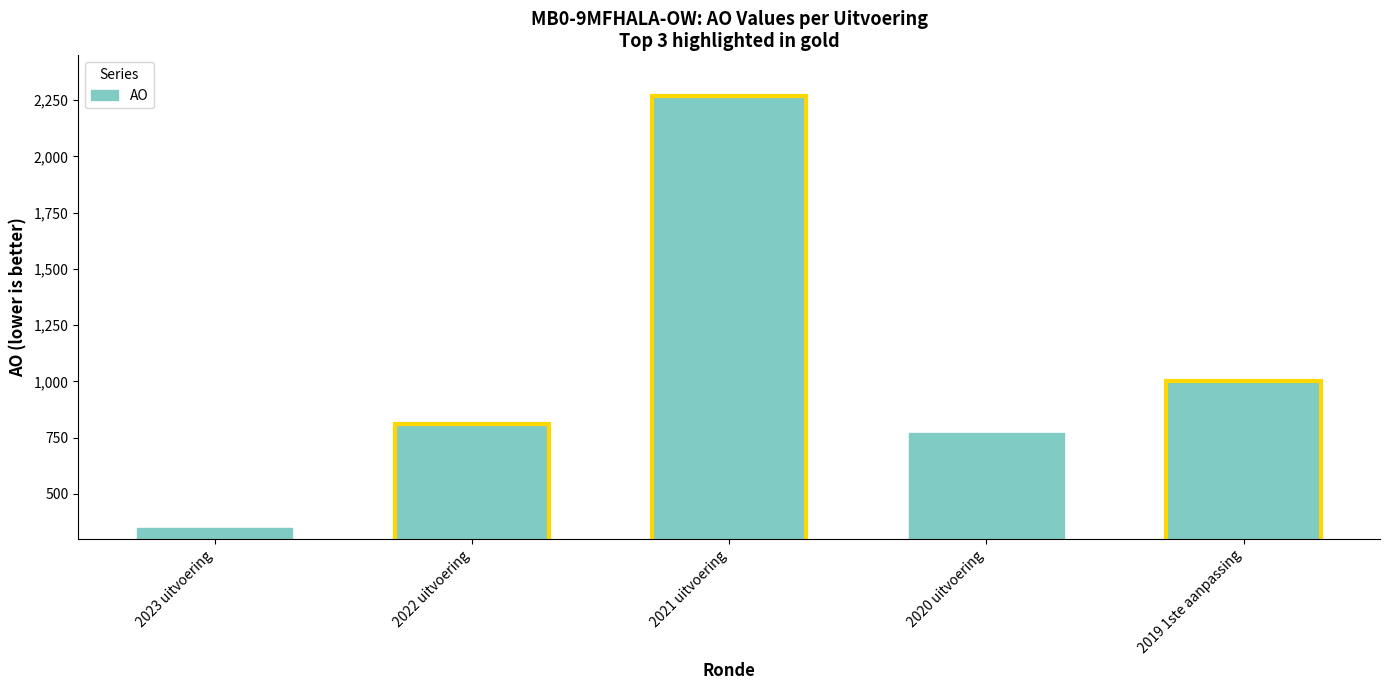

At which category does the chart reach its peak across all series?

2021 uitvoering